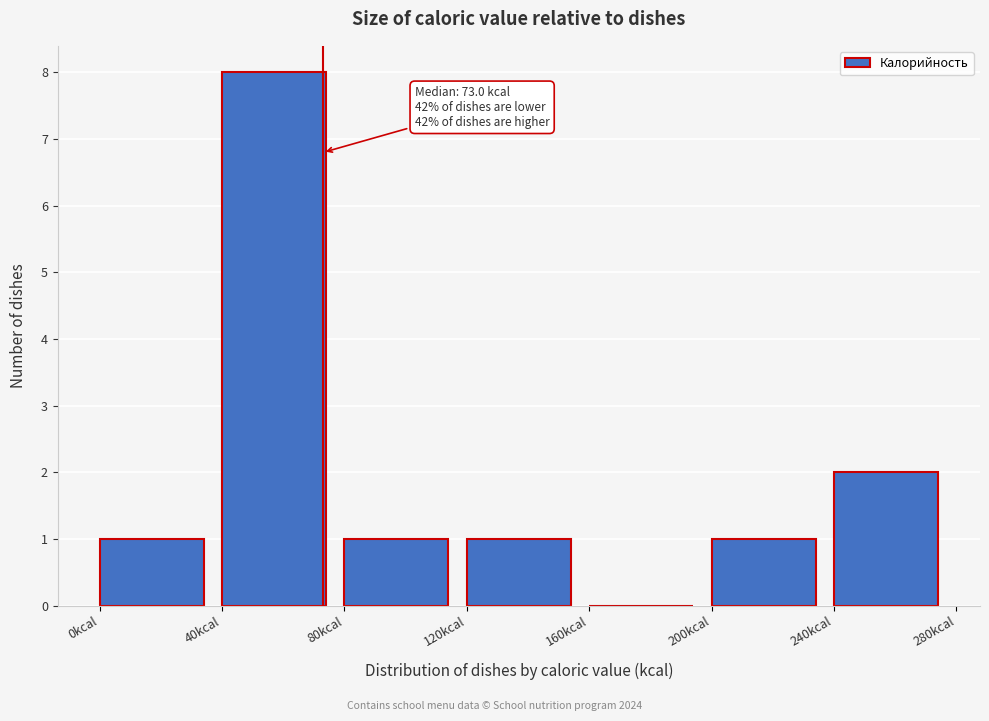

Which range on the x-axis has the tallest bar?

40 to 80